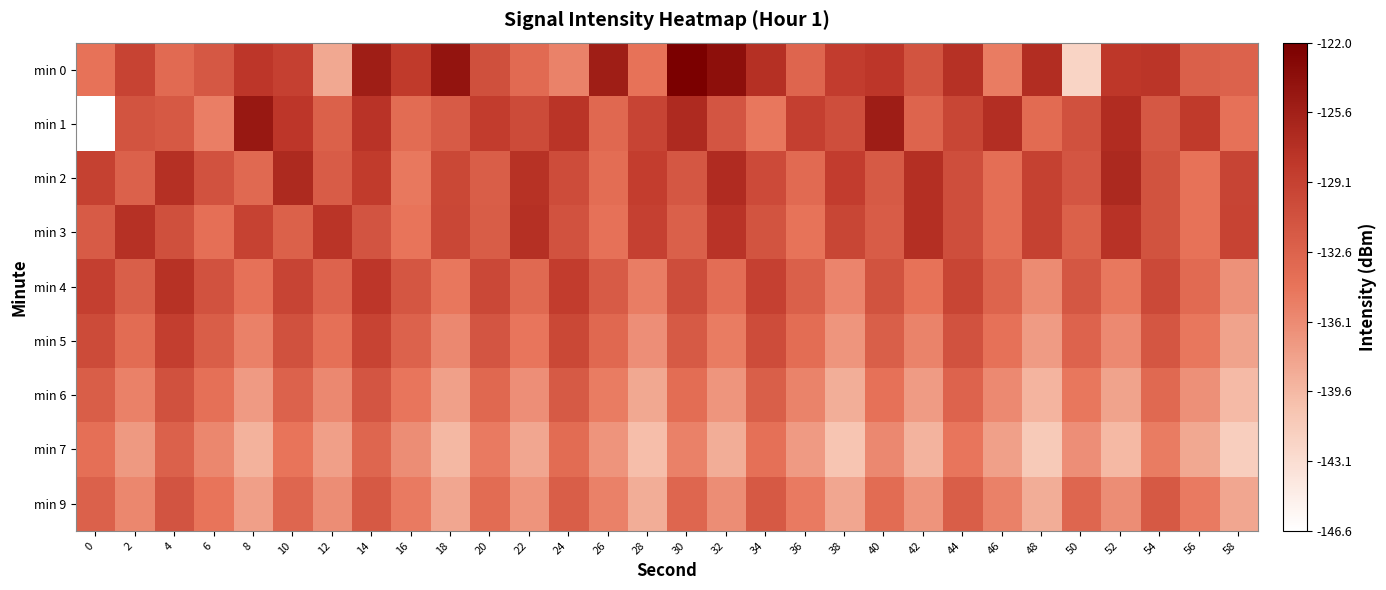

List the series in order of their peak value, lowest first.

min 7, min 9, min 6, min 5, min 4, min 3, min 2, min 1, min 0